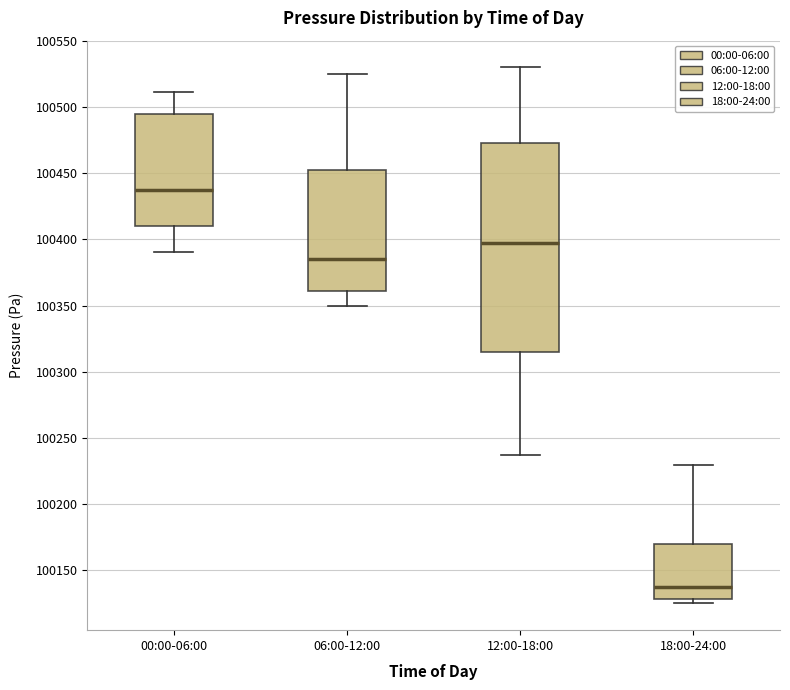

Where does the median line of the box for 18:00-24:00 sit on the y-axis? The values are not printed on the chart, so give them approximately, as read against the axis.

100140